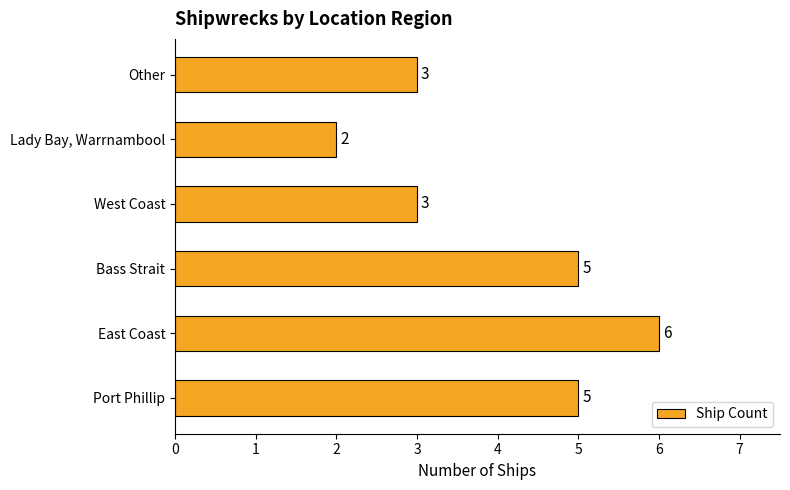

What is the sum of all values?

24